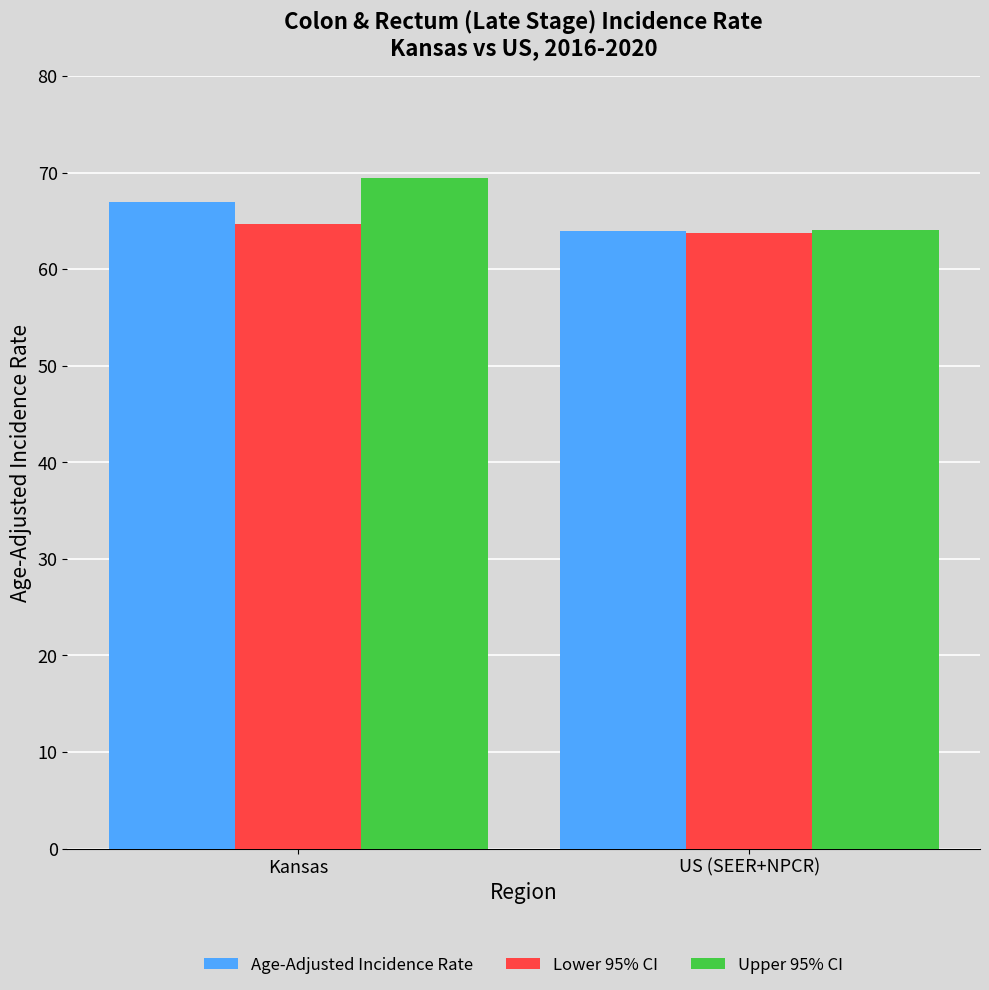

Rank the series by their maximum value, from highest to lowest.

Upper 95% CI, Age-Adjusted Incidence Rate, Lower 95% CI